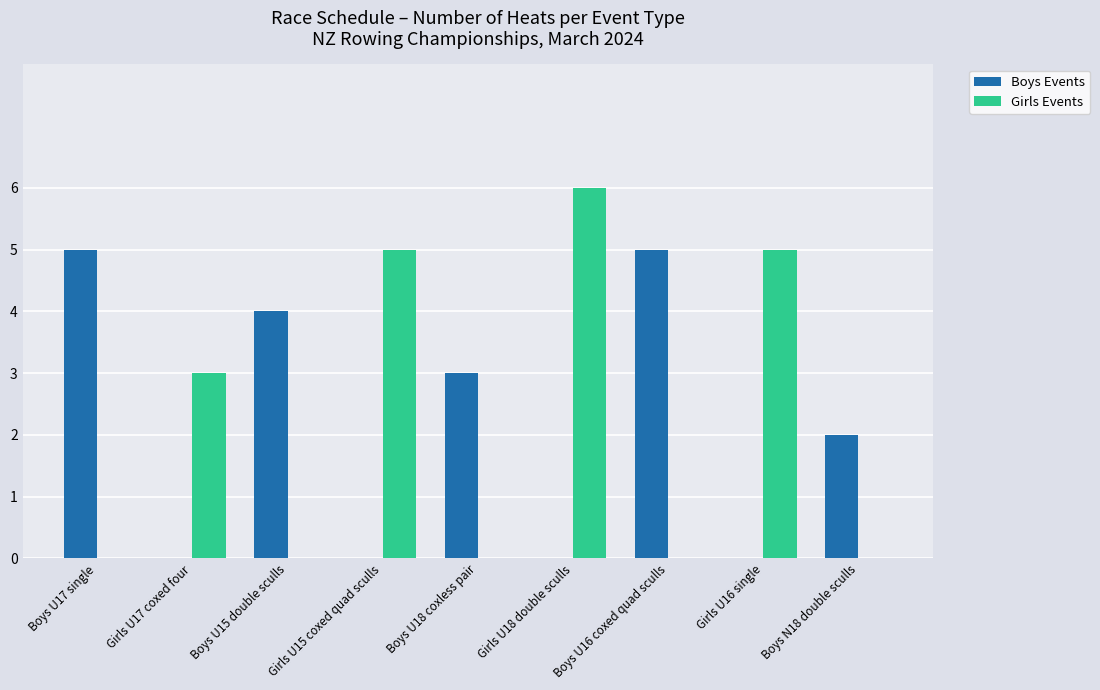

How many groups of bars are there?

9